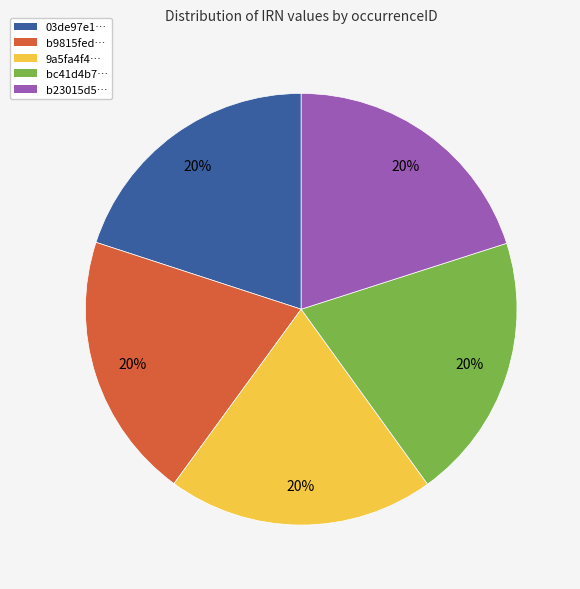

Is there a majority slice in this chart?

No